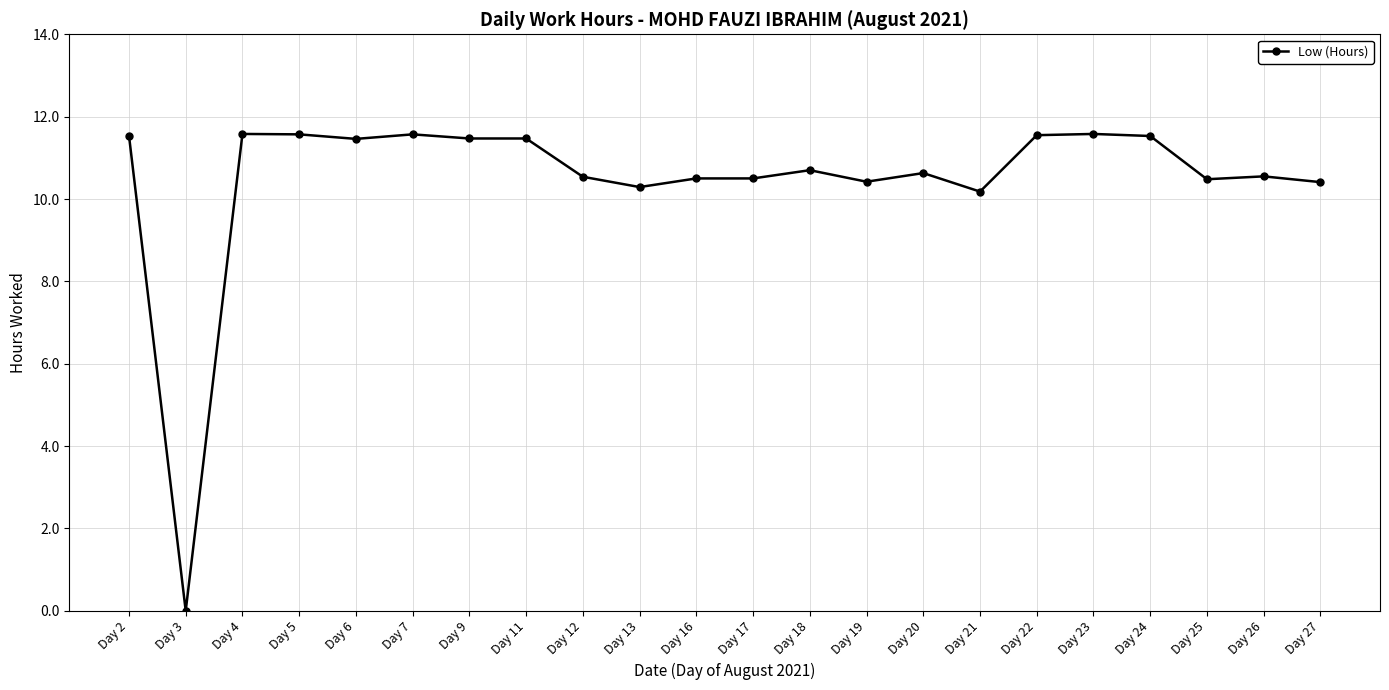

What value does the data have at Day 4?

11.6